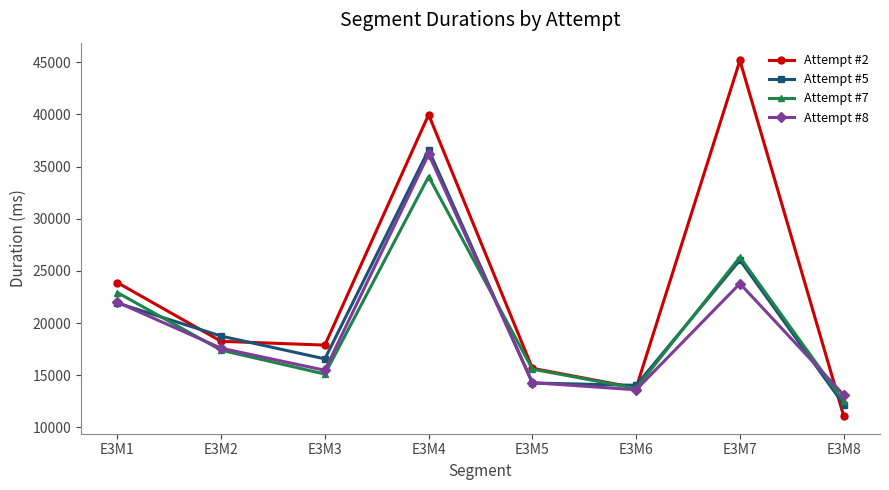

What is the spread (max minus min) of values at E3M2?

1352